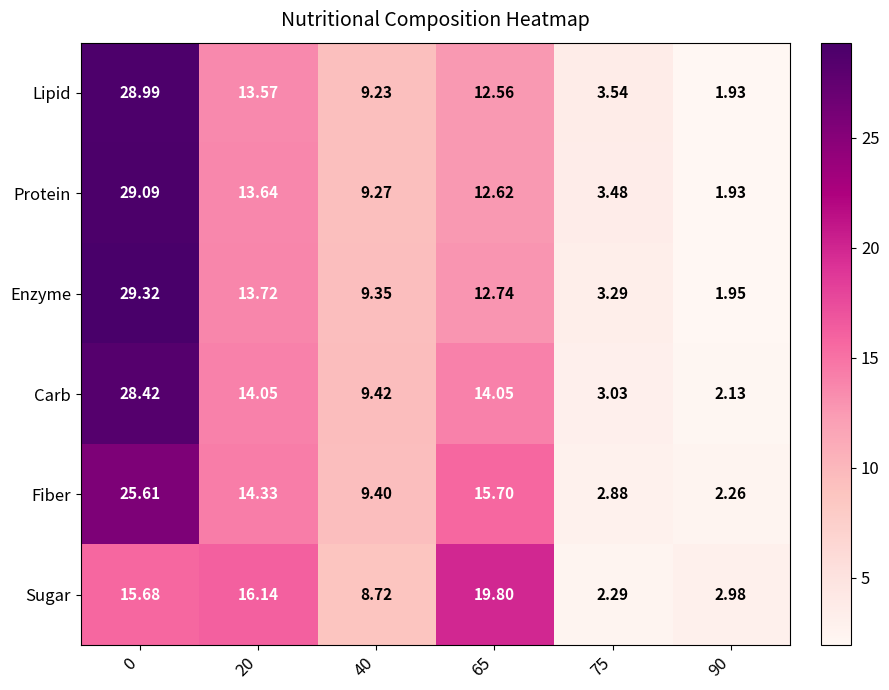

At 75, list the series in order from largest to smallest.

Lipid, Protein, Enzyme, Carb, Fiber, Sugar